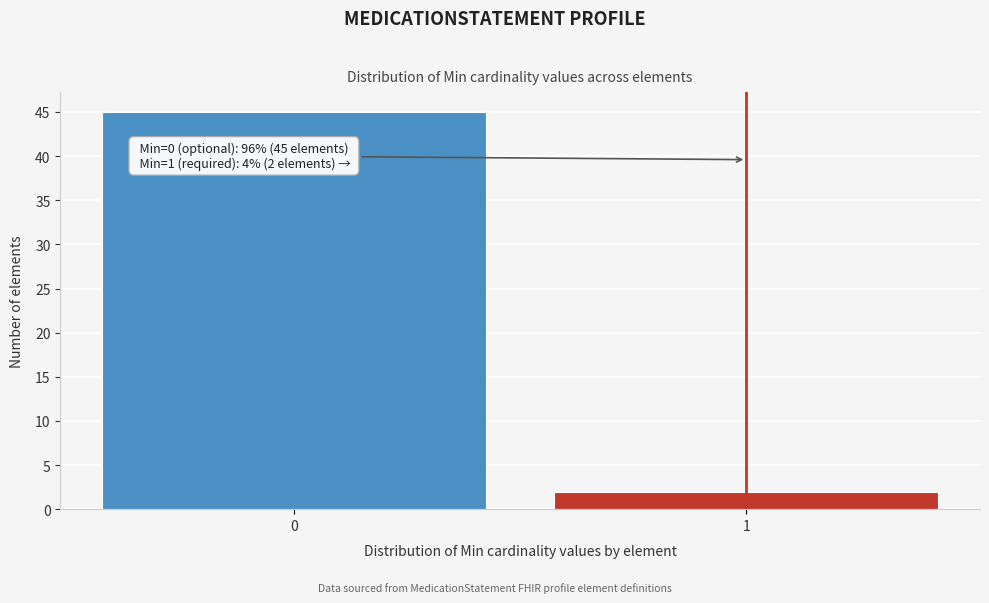

Reading left to right, transcribe all the data shown in this chart.

0=45	1=2